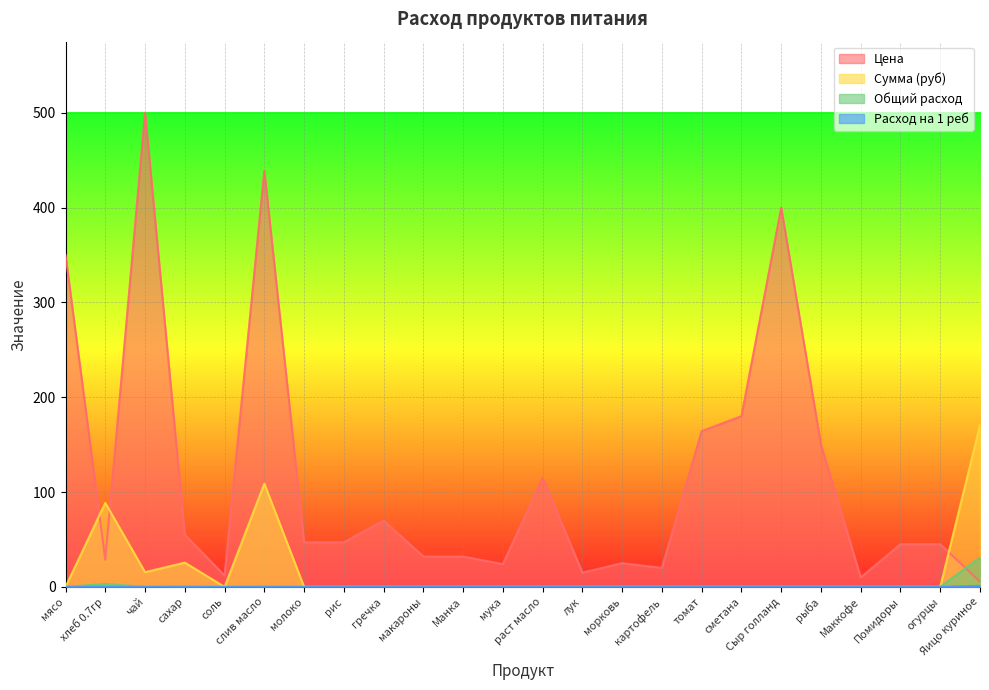

What is the difference between the second highest and minimum values in the Сумма (руб) series?

108.8